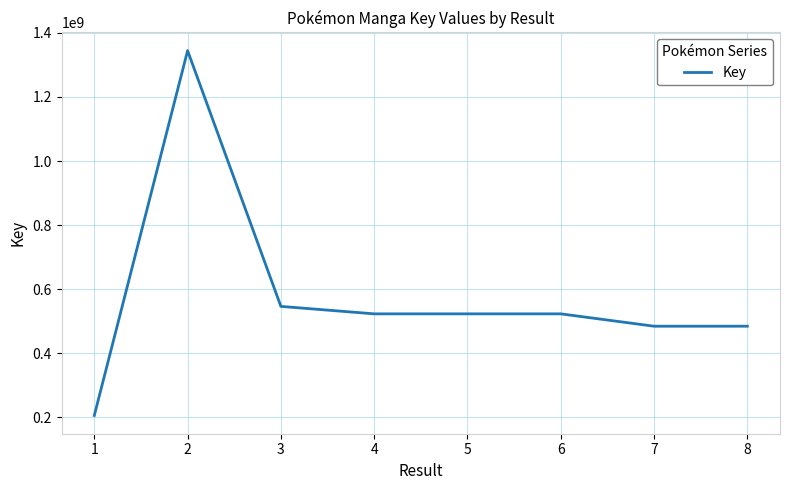

What is the difference between the maximum and second lowest values?

859614291